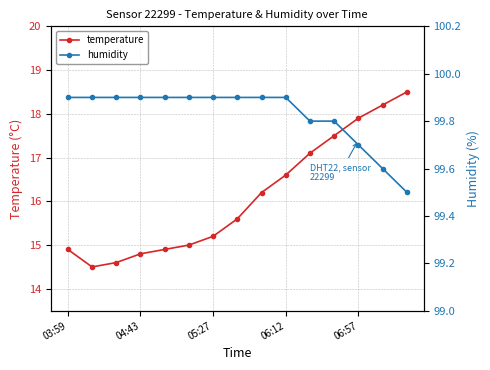

What value does the humidity series have at 5?

99.9